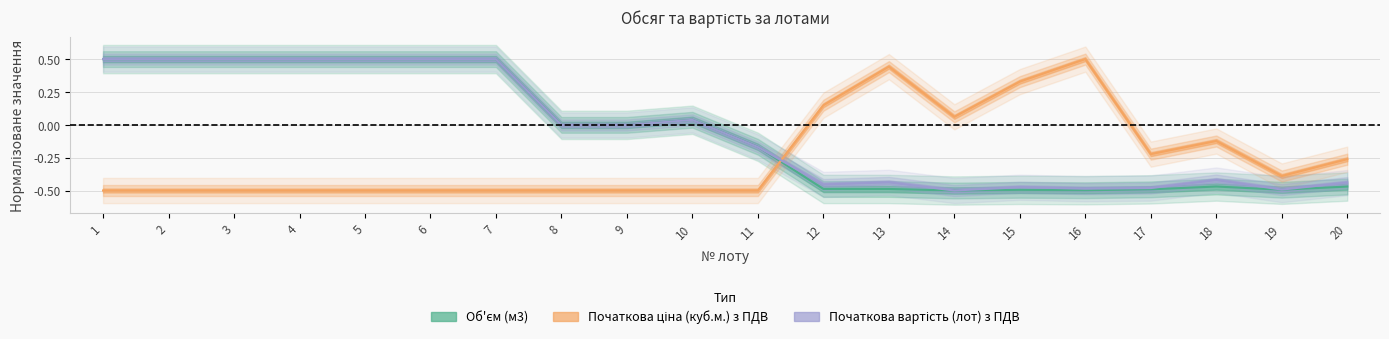

What is the total value across all series at 20?

-1.2